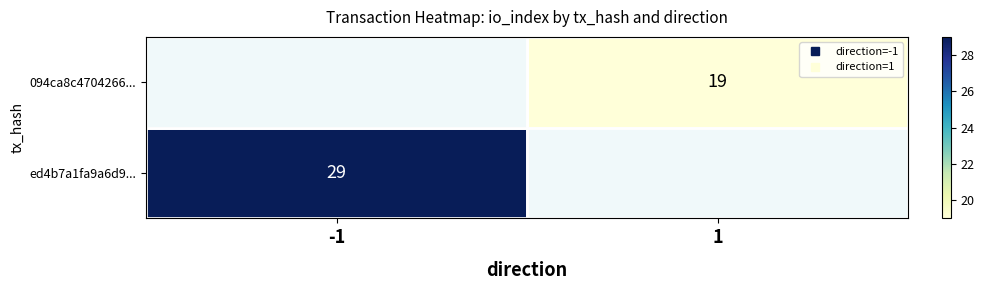

The ed4b7a1fa9a6d9... series shows 29.0 at -1. True or false?

True